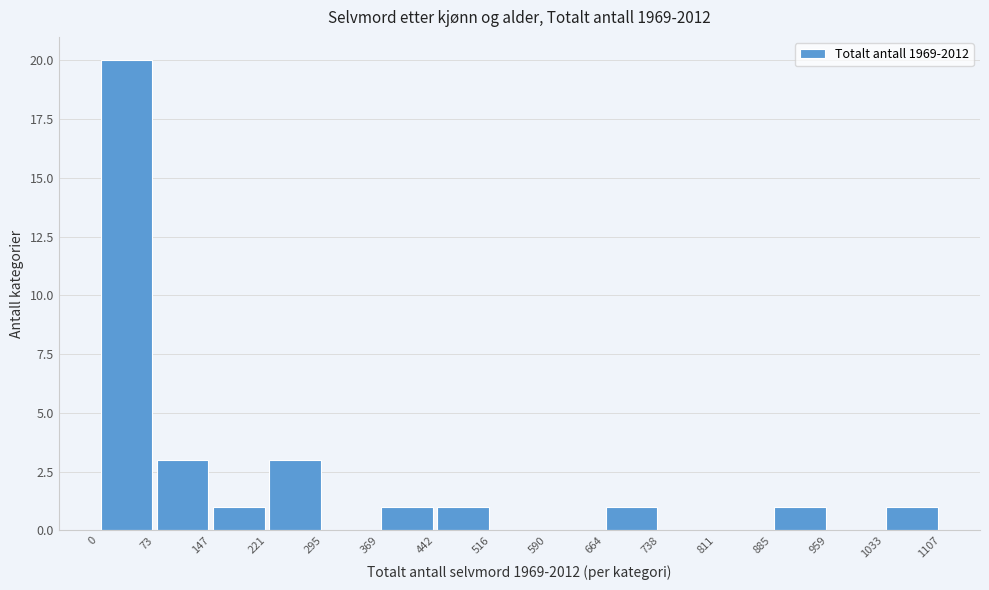

How tall is the bar that spans 1033 to 1107 on the x-axis? The values are not printed on the chart, so give them approximately, as read against the axis.

1